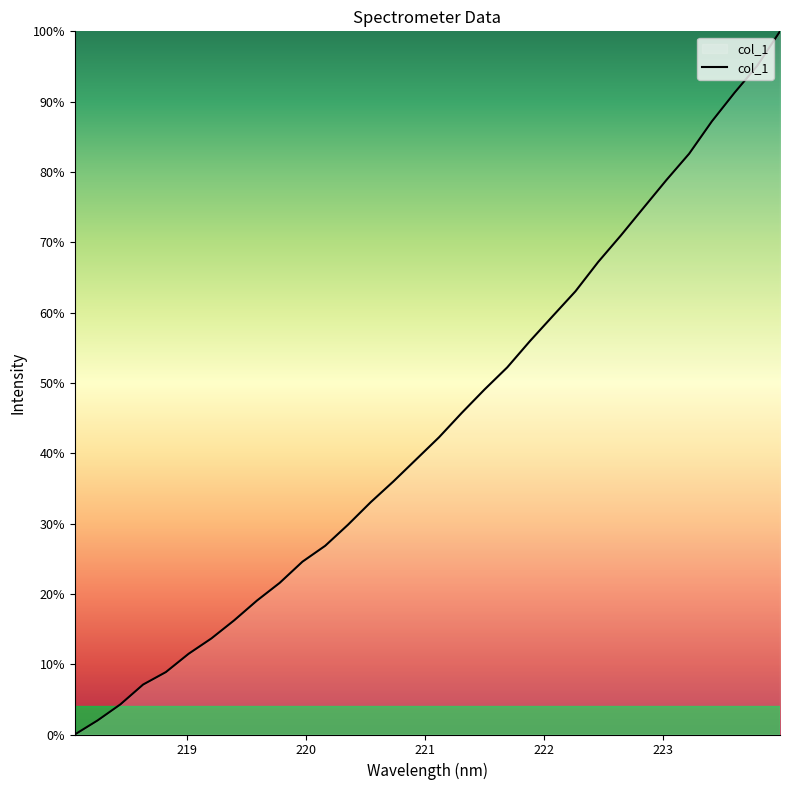

Does the chart have visible grid lines?

No